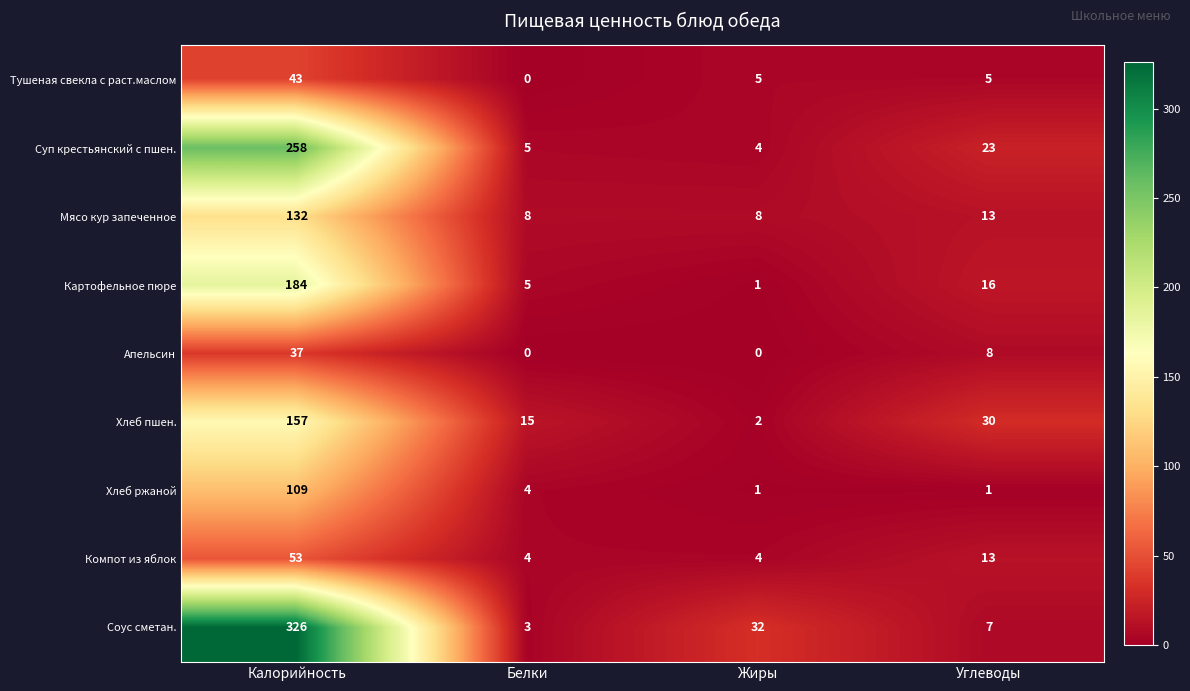

At which label does Соус сметан. first exceed 32?

Калорийность